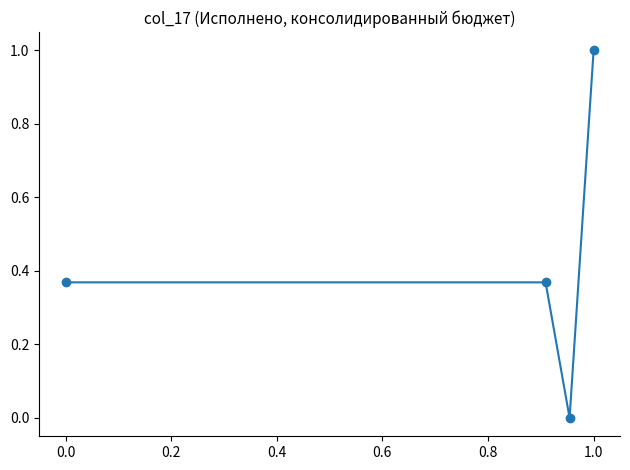

What is the difference between the maximum and second lowest values?

0.6